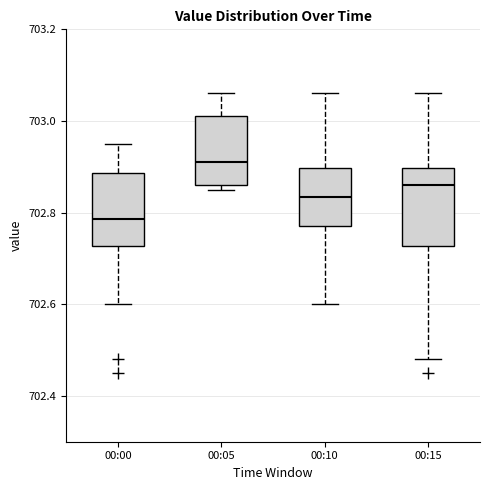

Reading left to right, transcribe this box plot: for each box, give where its median line is, the range the box spans, and where its two whiskers end, as read against the y-axis. The values are not printed on the chart, so give them approximately, as read against the axis.

00:00: median 702.78, box 702.72 to 702.88, whiskers 702.60 to 702.96
00:05: median 702.92, box 702.86 to 703.02, whiskers 702.86 (just below the box's lower edge) to 703.06
00:10: median 702.84, box 702.78 to 702.90, whiskers 702.60 to 703.06
00:15: median 702.86, box 702.72 to 702.90, whiskers 702.48 to 703.06